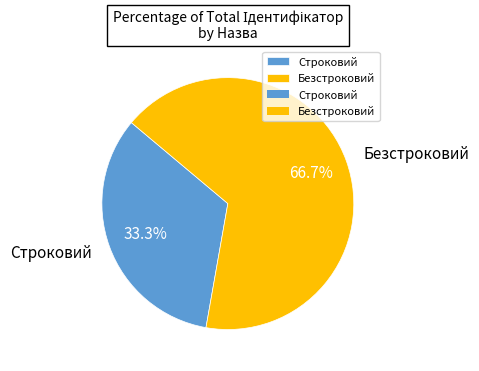

What is the ratio of the value at Безстроковий to the value at Строковий?

2.0